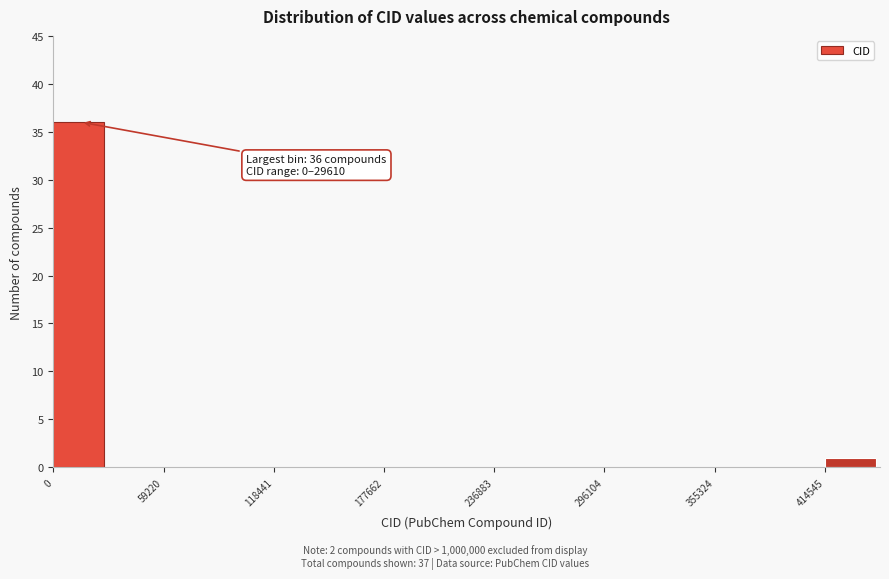

Around what value on the x-axis is the tallest bar? Give the approximate position of its centre, as read against the axis.

10000